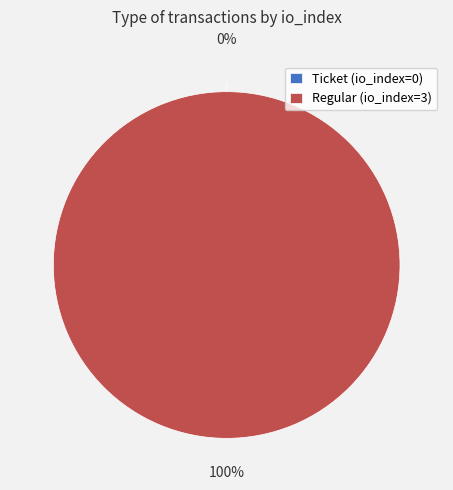

How many slices are in this pie chart?

2